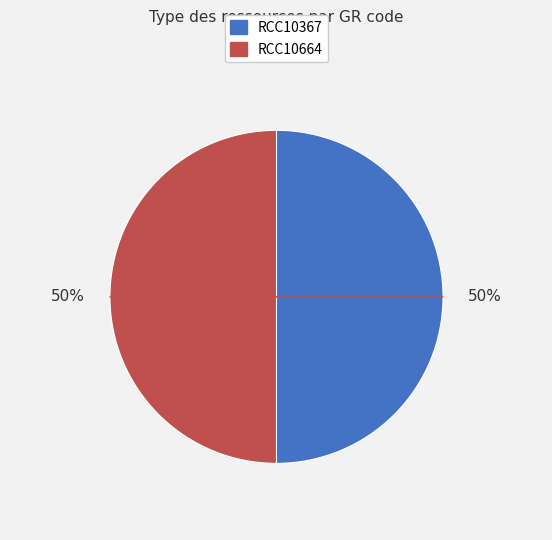

How many slices are in this pie chart?

2